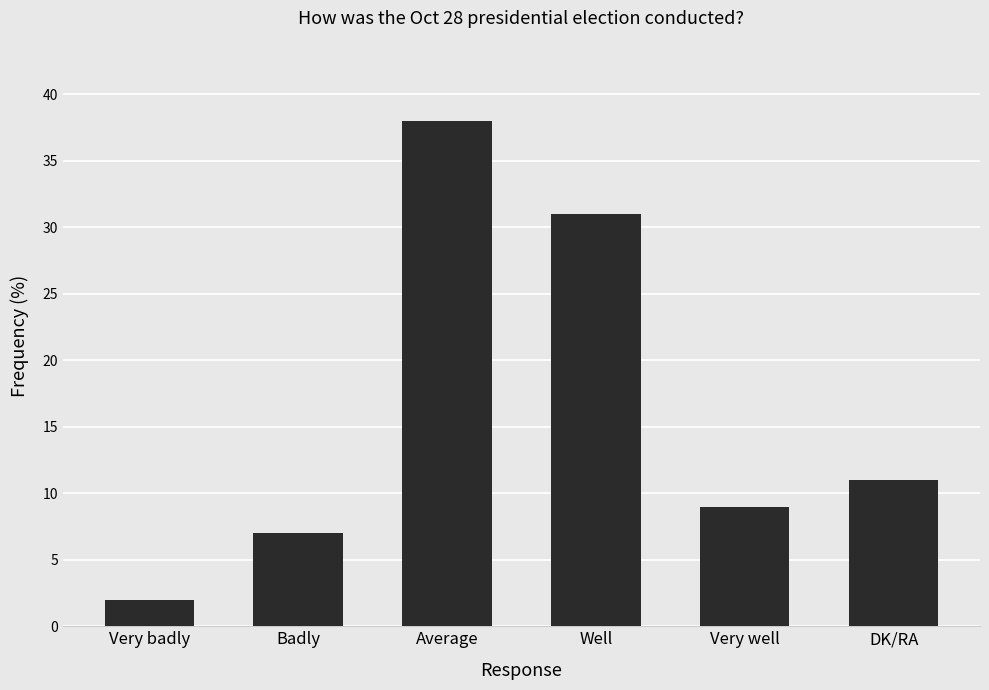

What is the value of the 6th bar from the left?

11